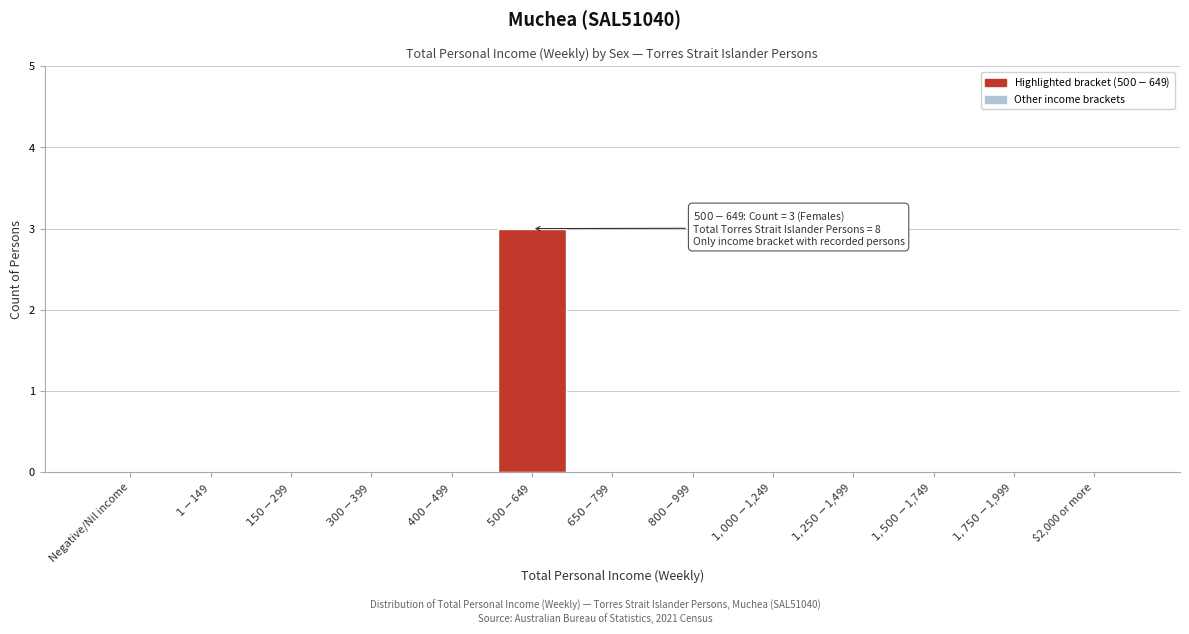

What is the maximum value shown in the chart?

3